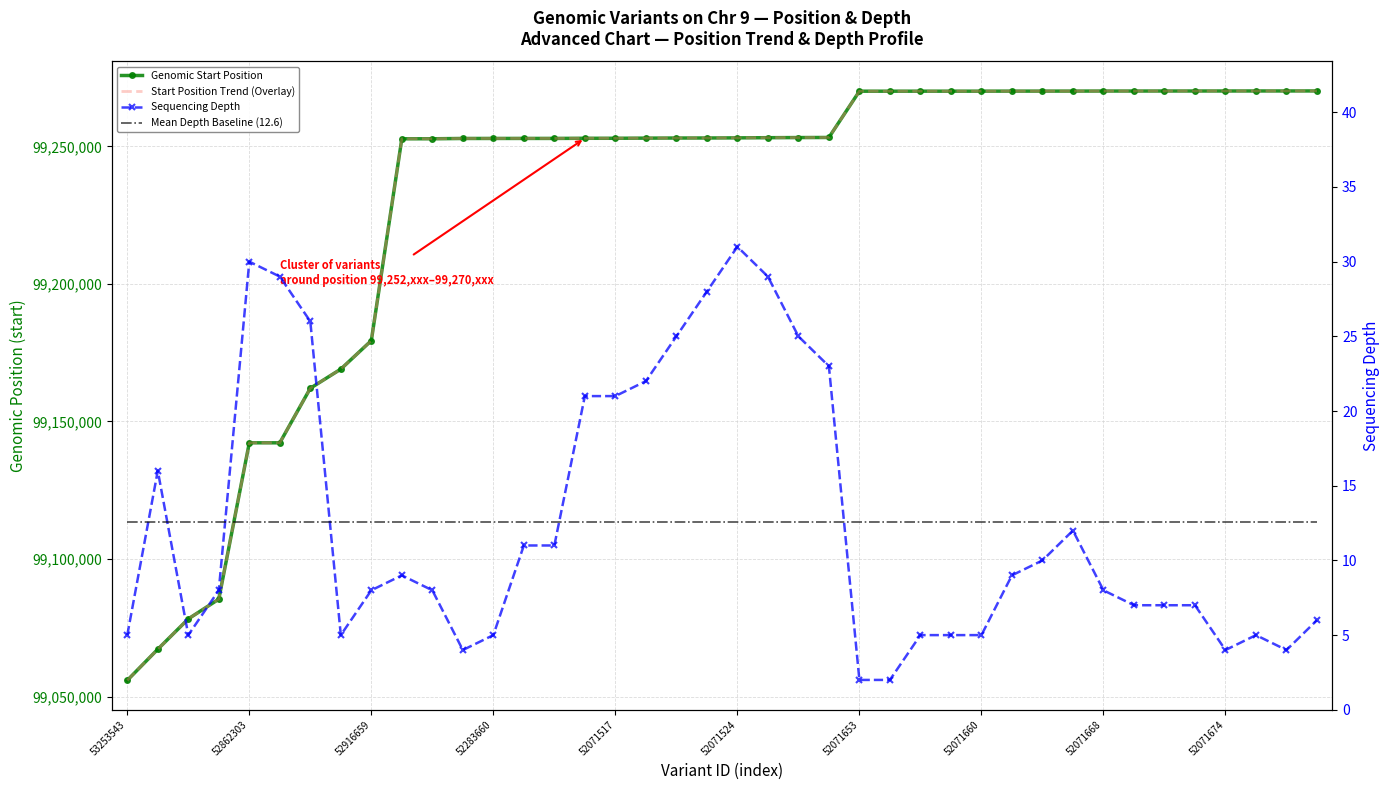

Does the chart have visible grid lines?

Yes